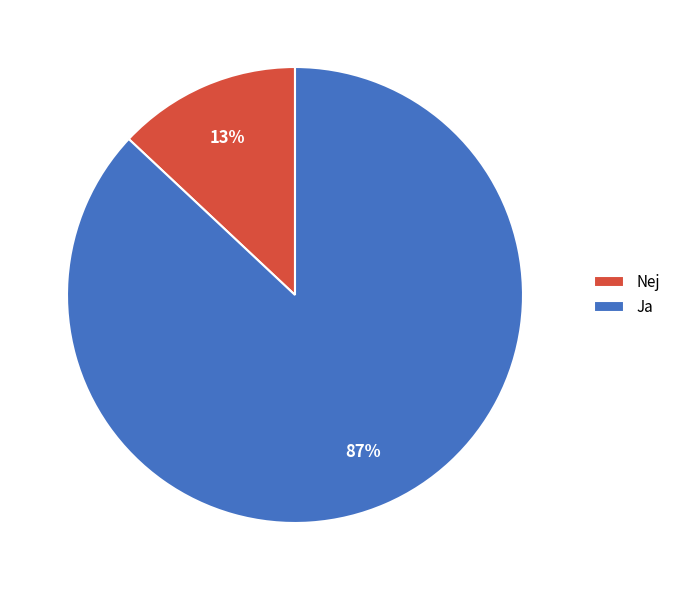

Which slice is the smallest?

Nej